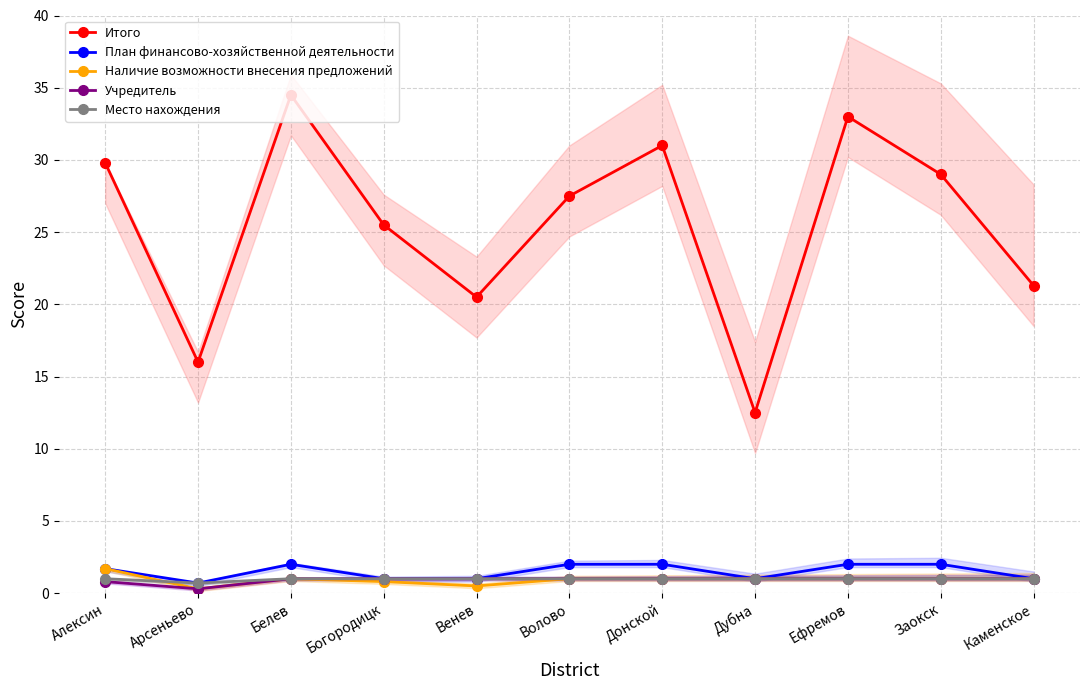

How many Наличие возможности внесения предложений values are between 0 and 1?

10